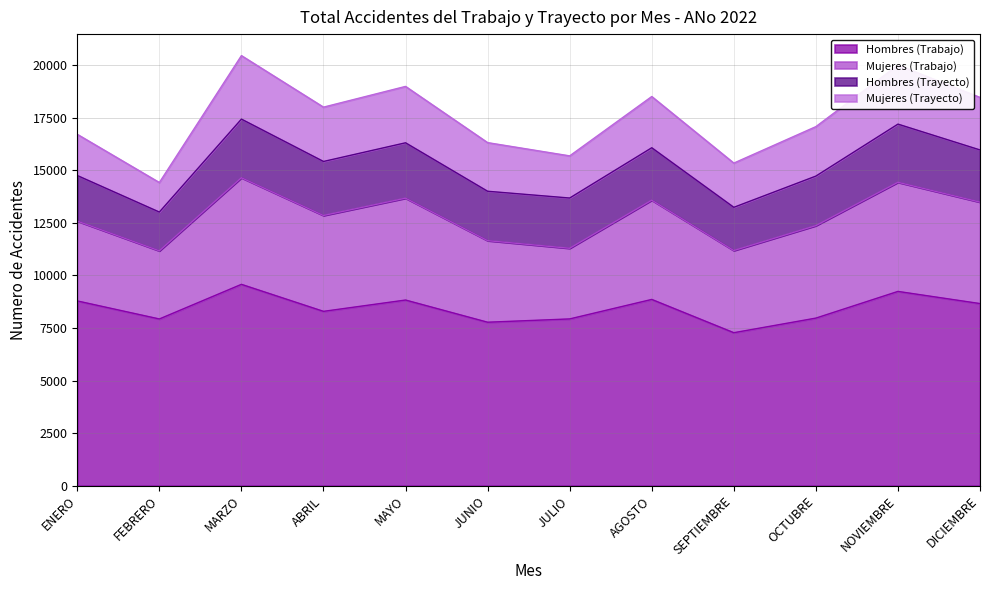

What is the difference between the Mujeres (Trayecto) values at DICIEMBRE and ABRIL?

86